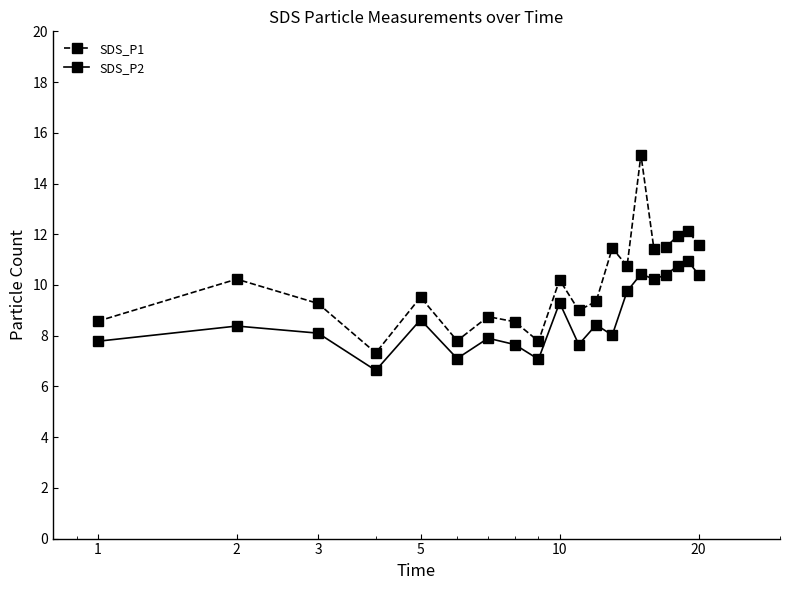

Which series has the largest range (max minus min)?

SDS_P1